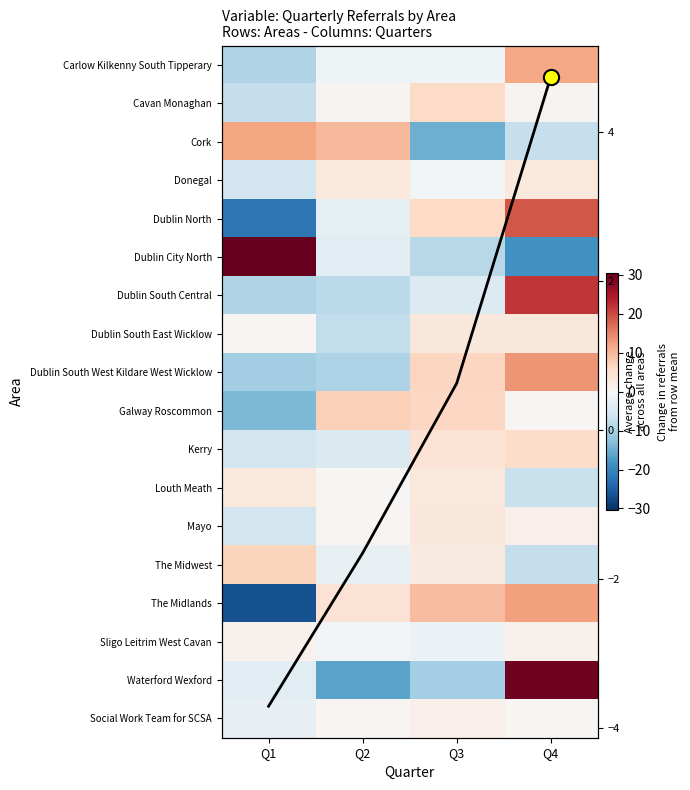

What is the highest value of the Col mean series?

4.7